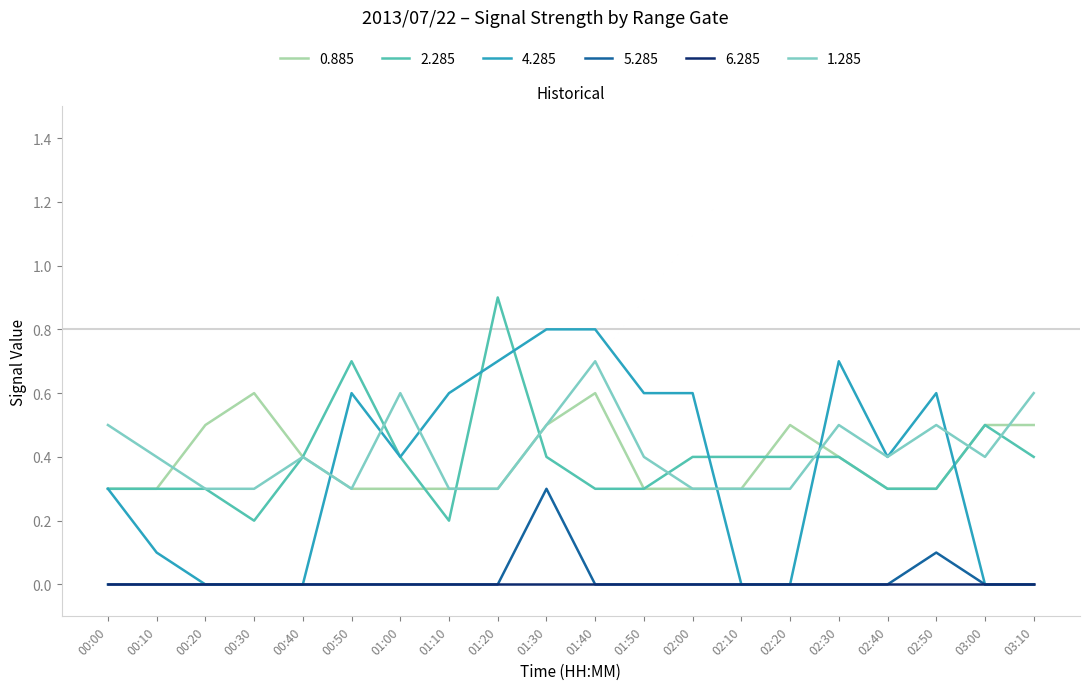

What position from the left is 02:20?

15